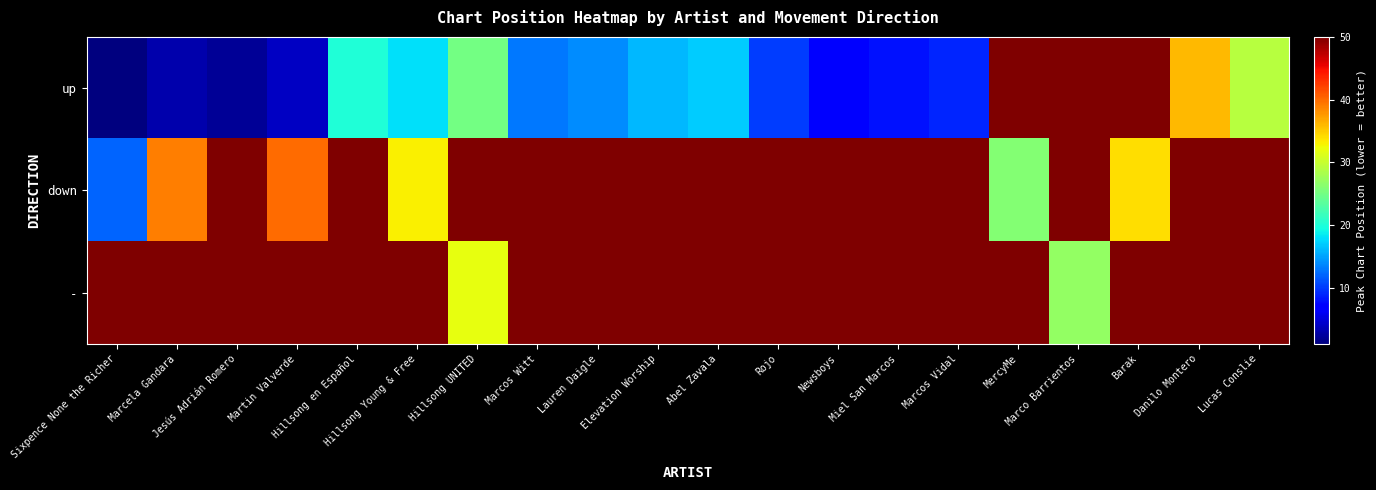

What is the total value across all series at Martin Valverde?

145